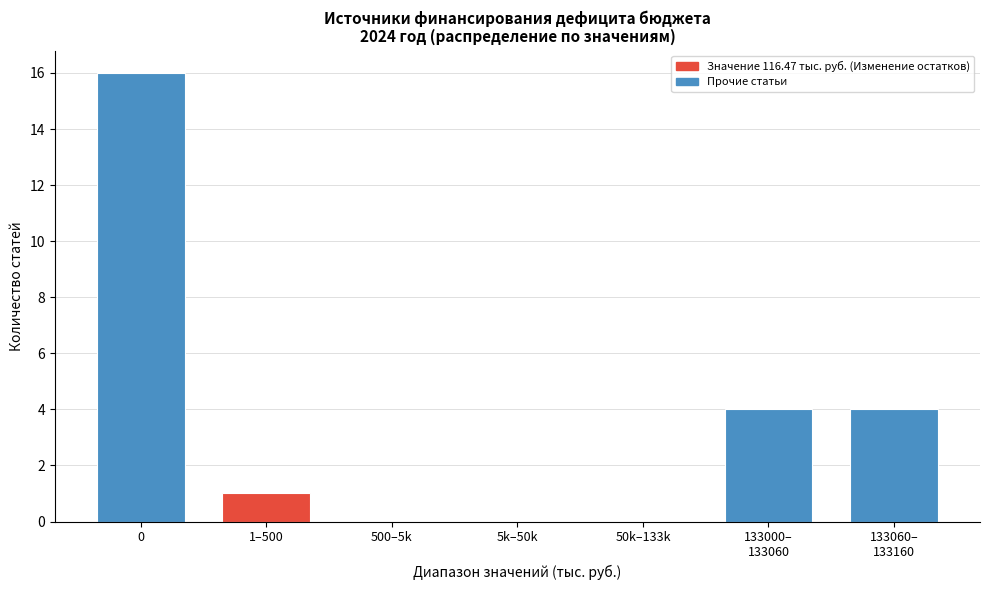

Which has a higher value, 1–500 or 5k–50k?

1–500